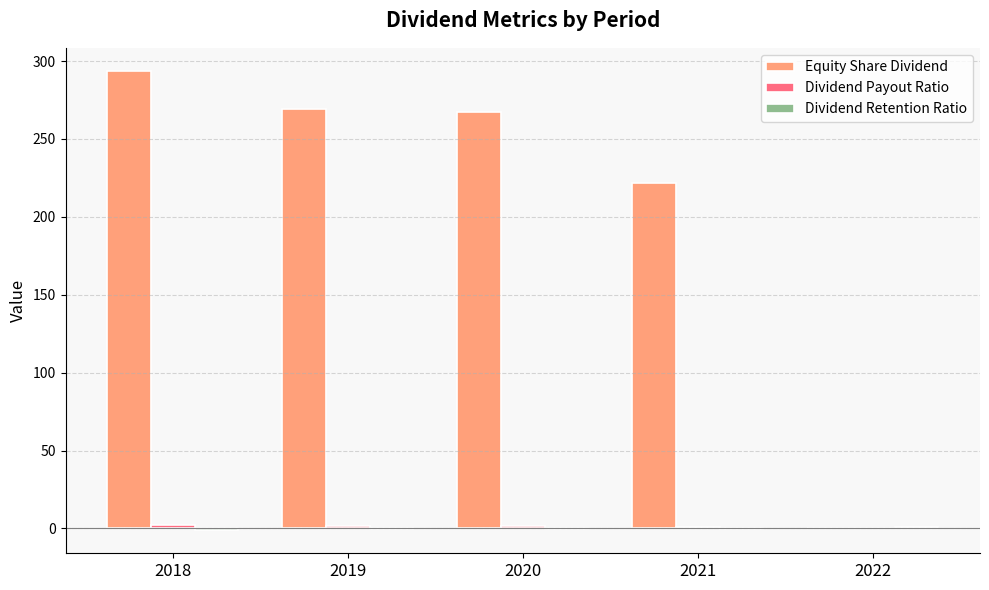

What is the greatest value displayed?

293.8